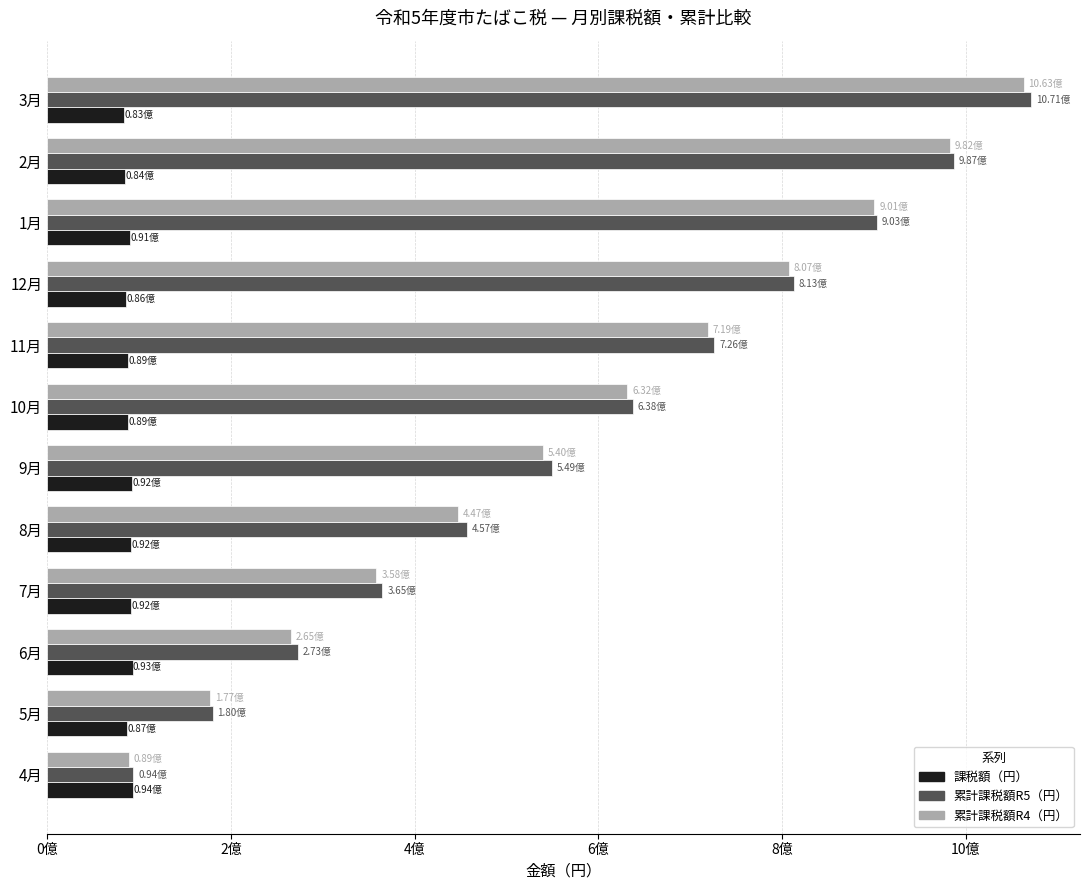

What is the value of the 累計課税額R5（円） bar at the 6th from the left?

549122351